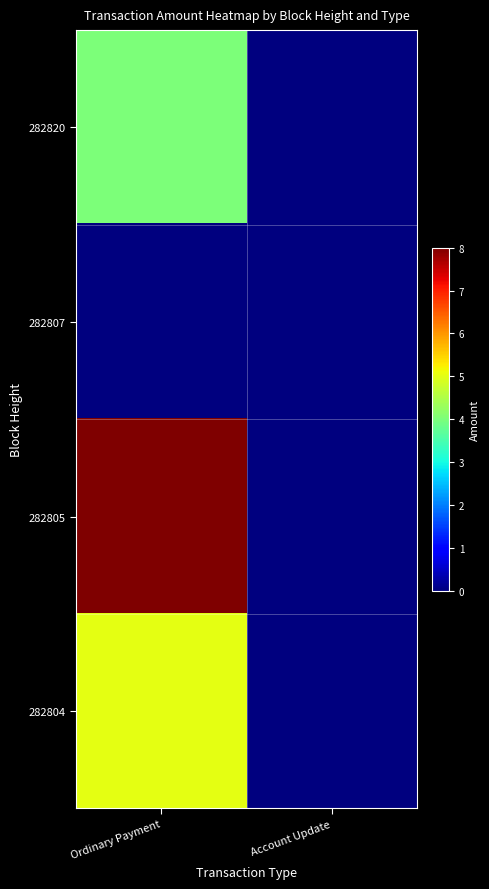

Reading right to left, transcribe all the data shown in this chart.

282820: Account Update=0	Ordinary Payment=4
282807: Account Update=0	Ordinary Payment=0
282805: Account Update=0	Ordinary Payment=8
282804: Account Update=0	Ordinary Payment=5